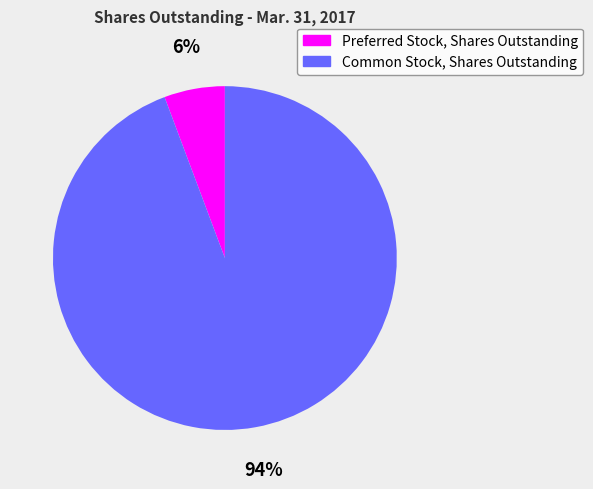

What is the smallest slice in the pie chart?

Preferred Stock, Shares Outstanding